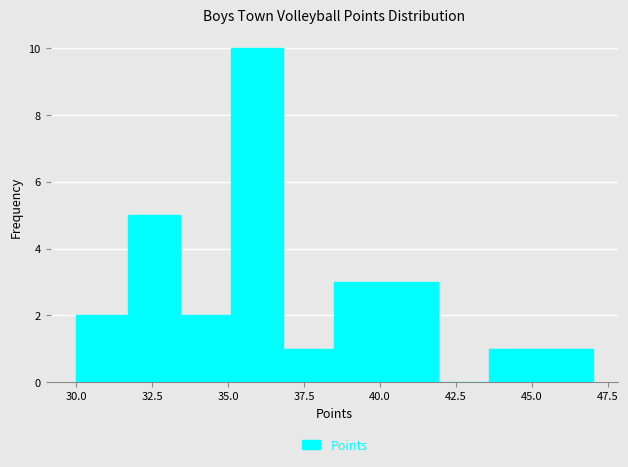

Read against the x-axis, roughly where is the centre of the tallest bar?

36.0